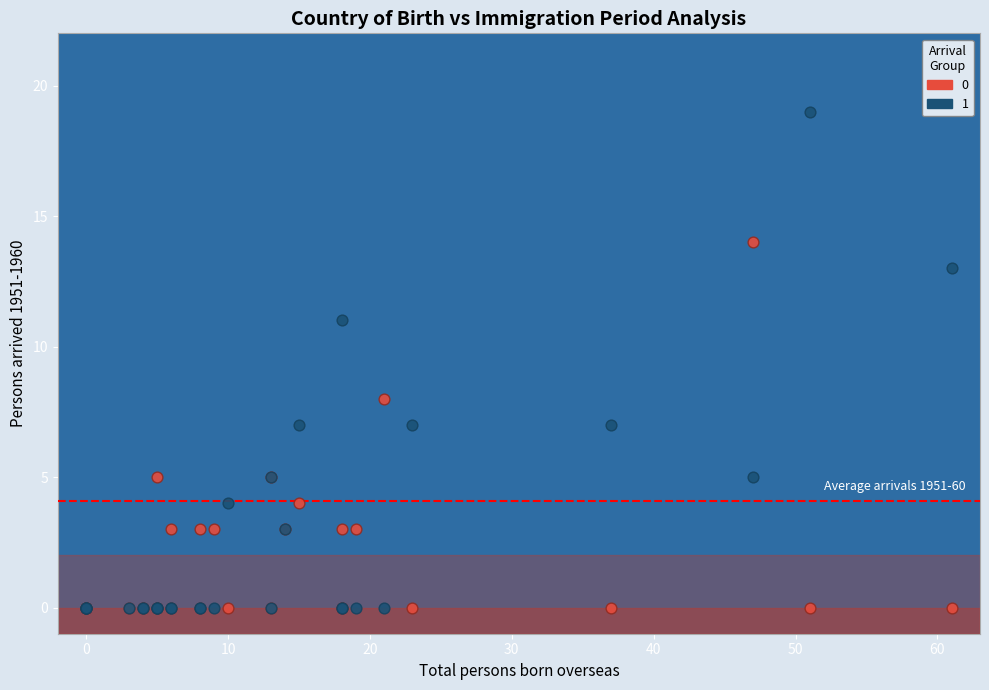

Which series has the widest spread of Y values?

1